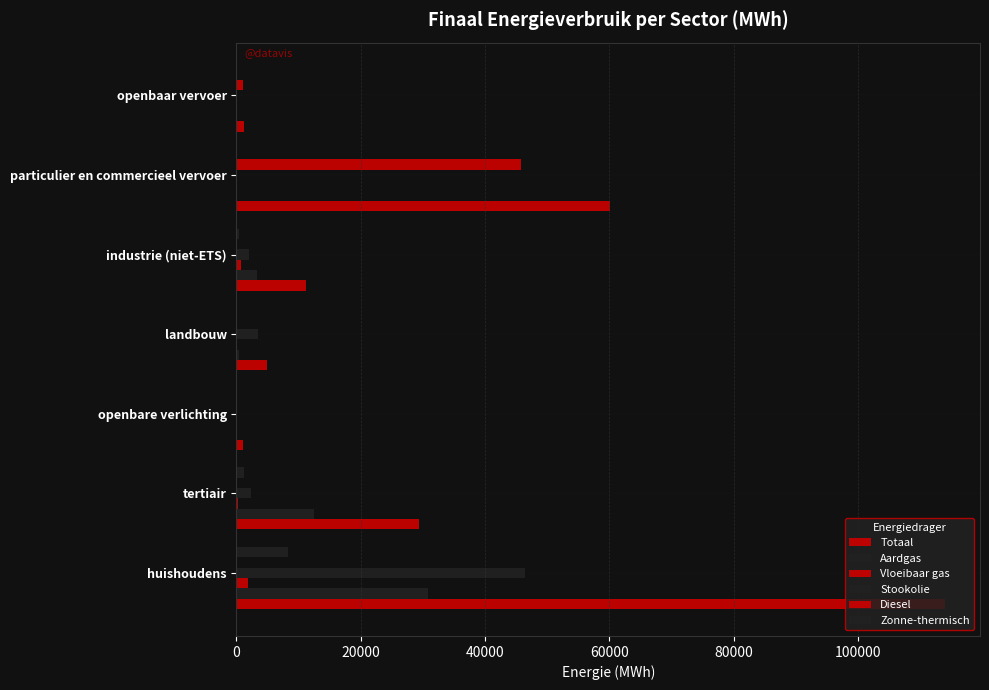

What is the average value of the Diesel series?

6701.8